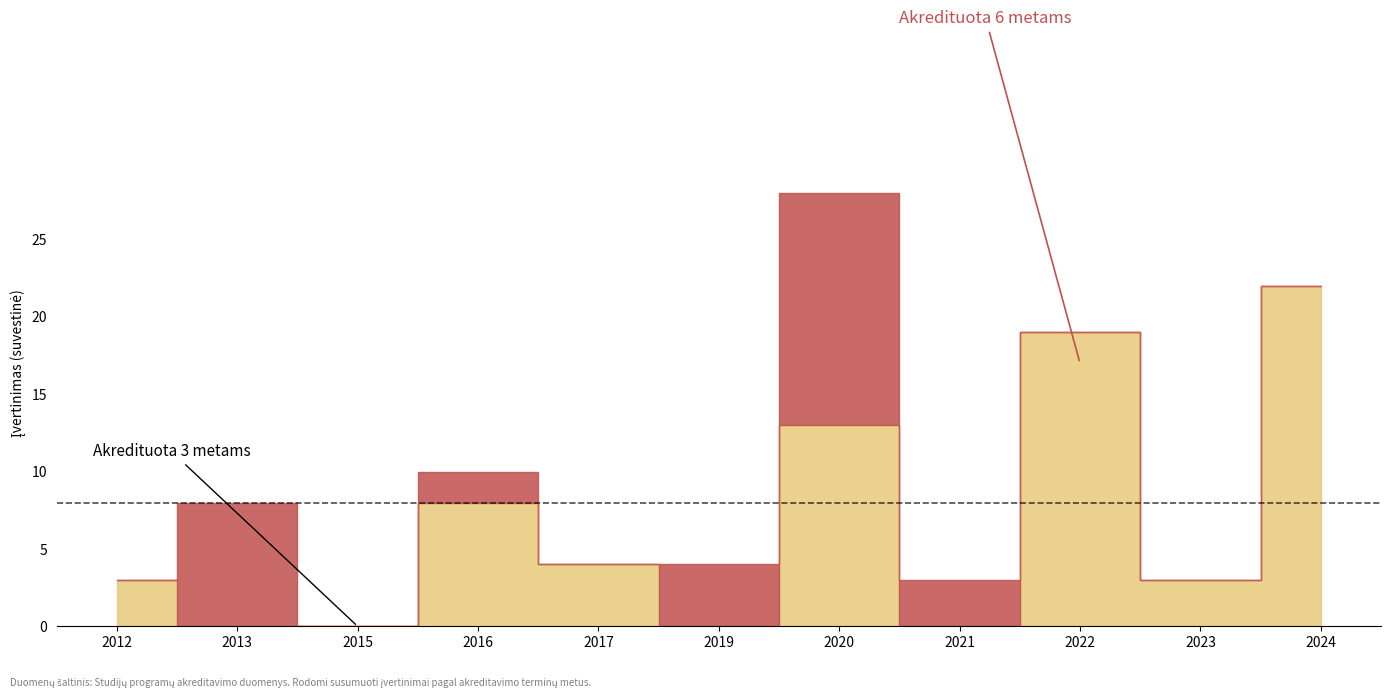

What is the sum of all Akredituota 6 metams values?

72